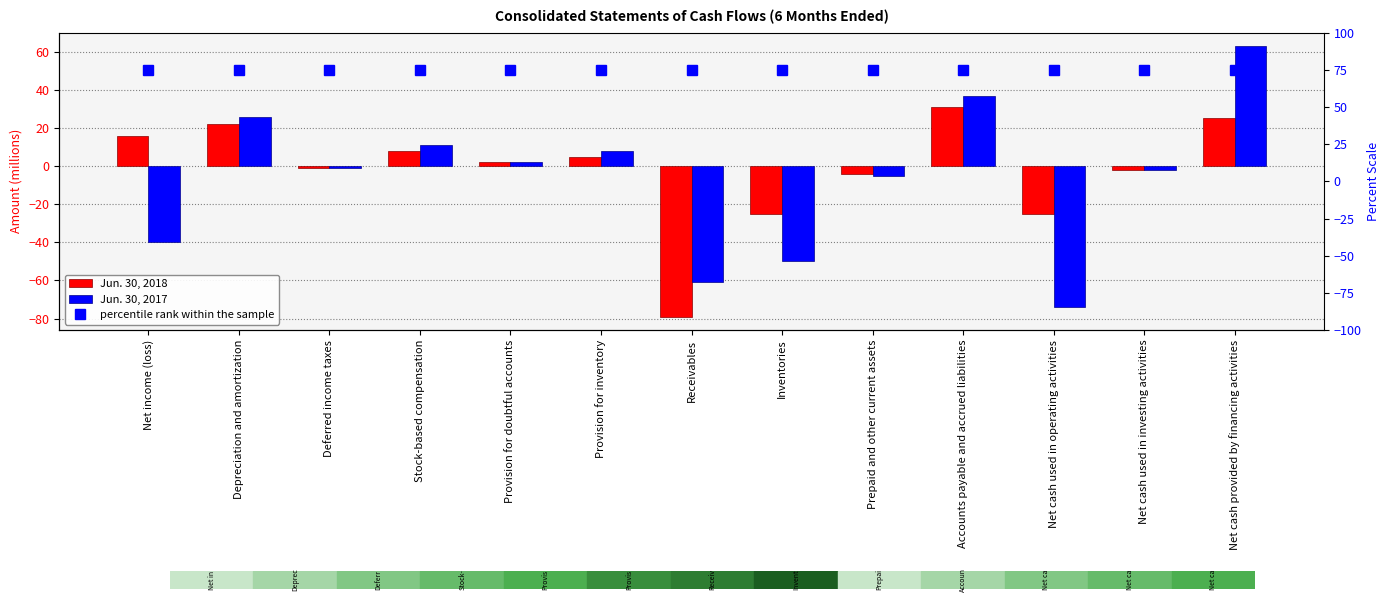

Which series has the largest total across all categories?

percentile rank within the sample